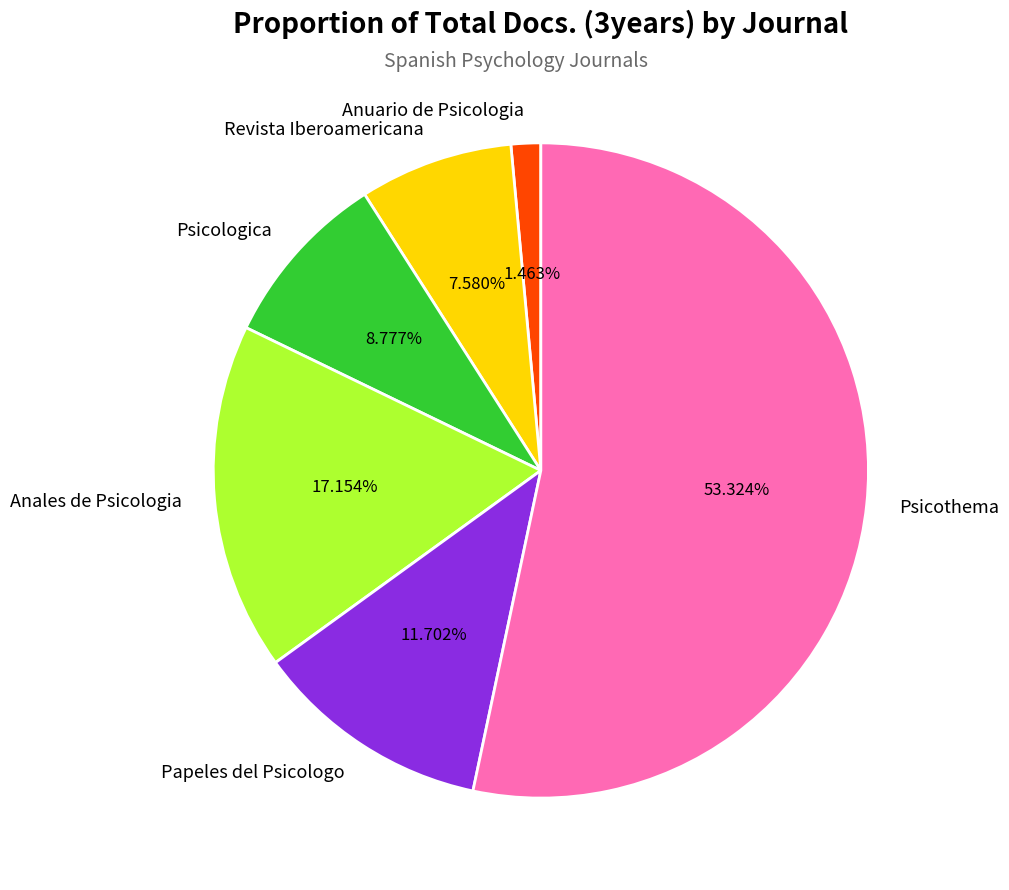

To the nearest percent, what is the difference between the largest and smallest slice percentages?

52%